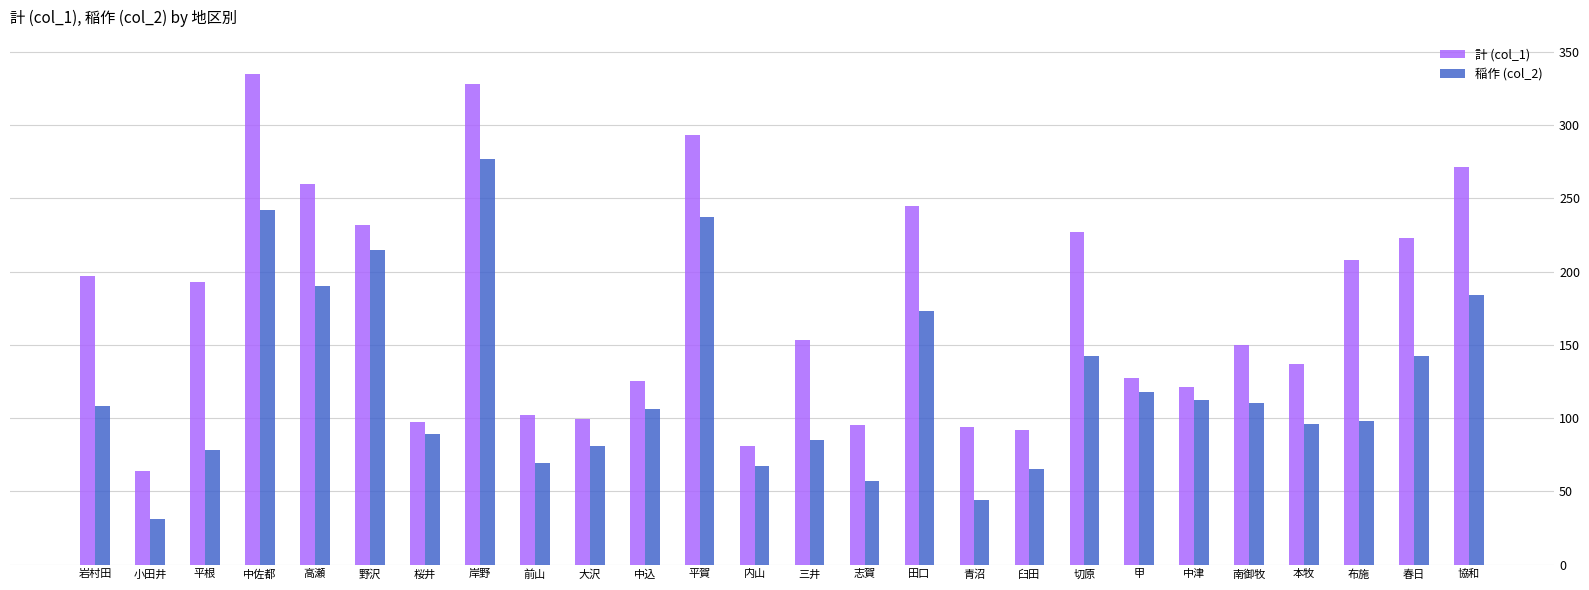

Are the bars horizontal?

No